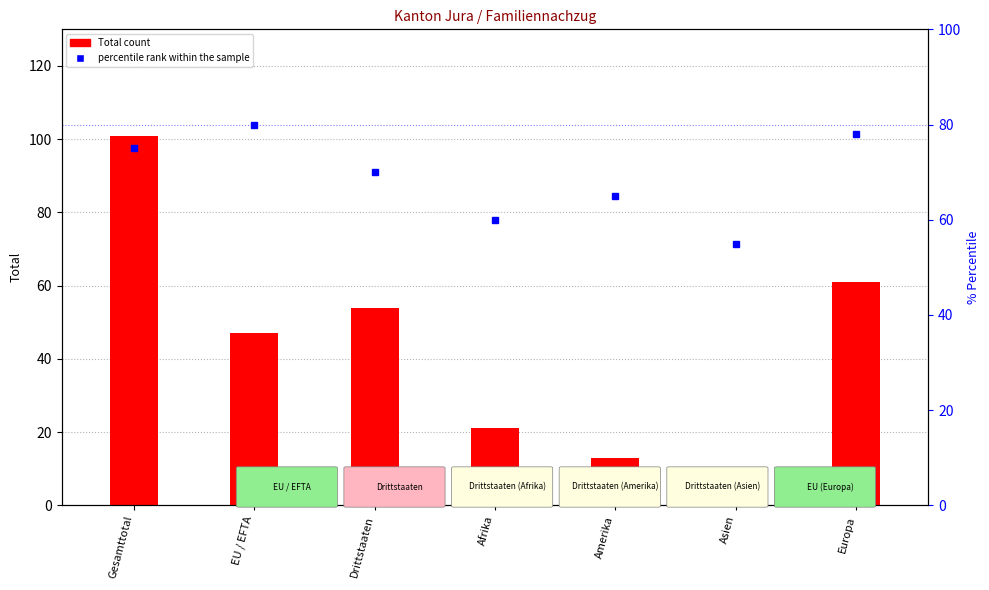

At Asien, list the series in order from smallest to largest.

Total, percentile rank within the sample